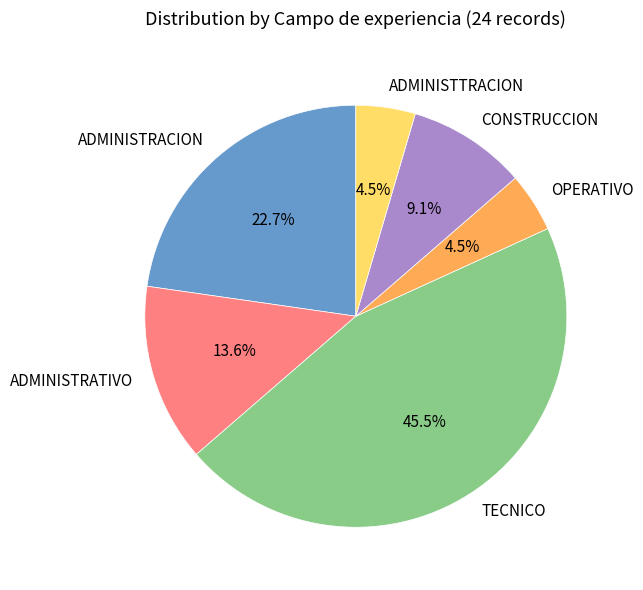

To the nearest percent, what is the difference between the CONSTRUCCION and ADMINISTRATIVO slice percentages?

5%